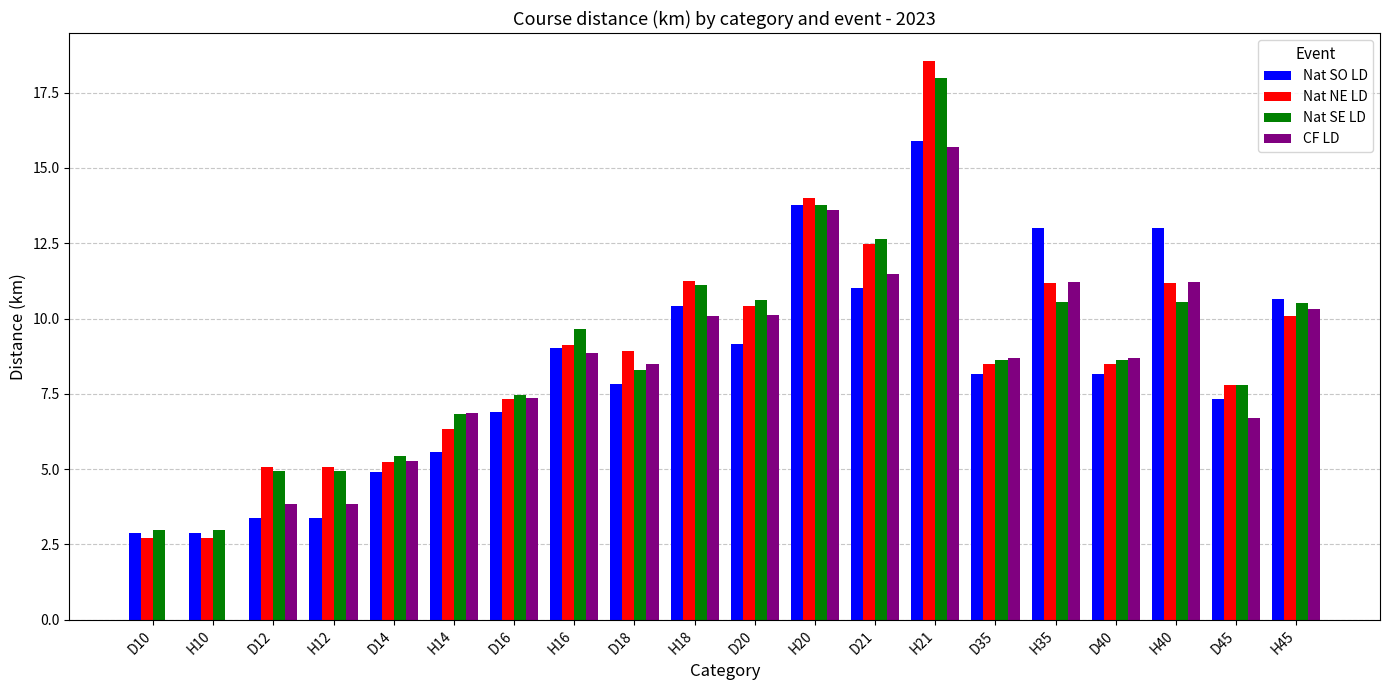

What value does the Nat SE LD series have at D10?

3.0